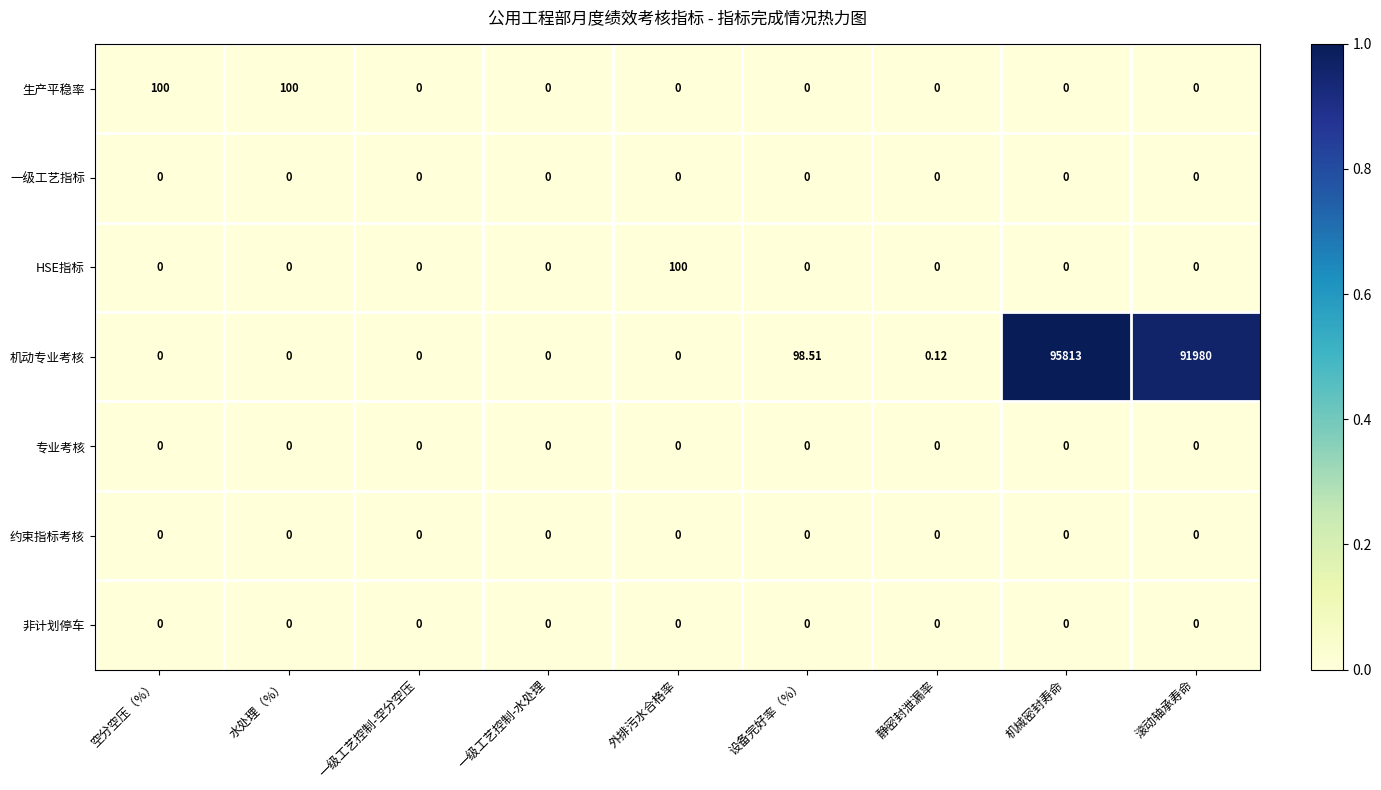

At which category is the sum across all series the highest?

机械密封寿命